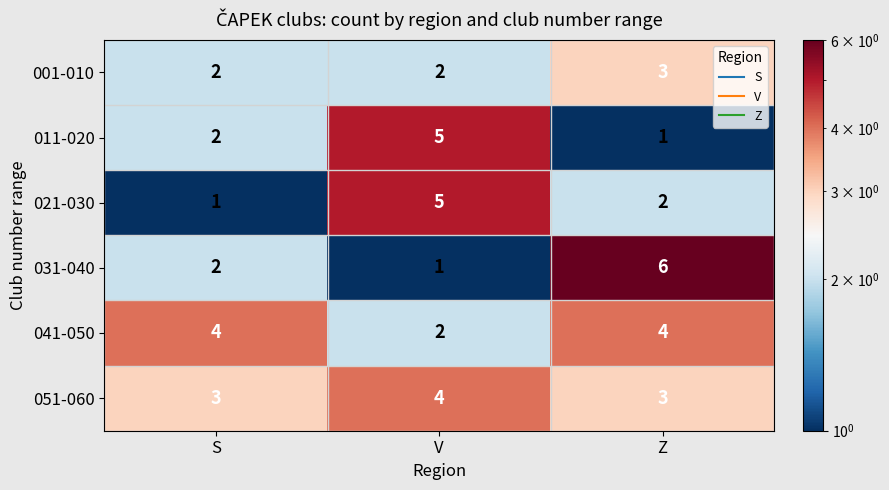

How many distinct data groups are displayed?

6